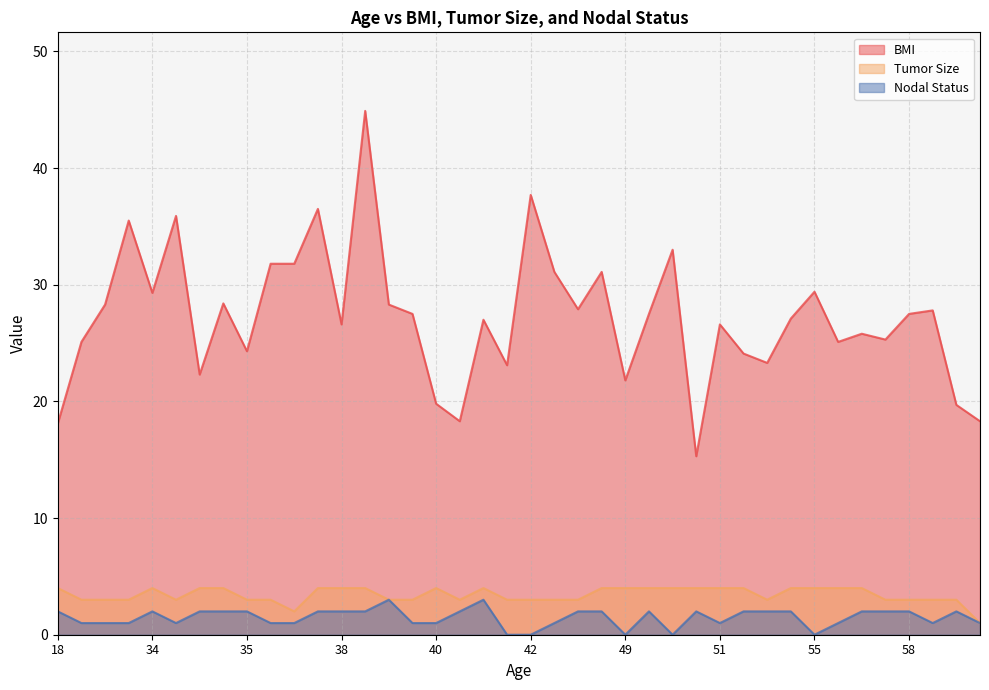

At 42, list the series in order from smallest to largest.

Nodal Status, Tumor Size, BMI